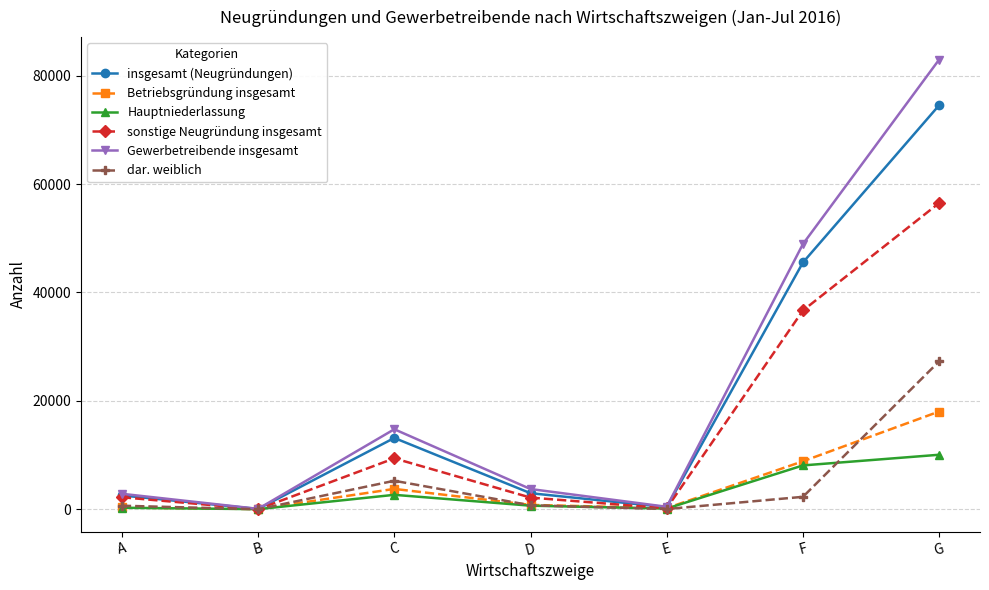

How many interior local valleys does the sonstige Neugründung insgesamt series have?

2